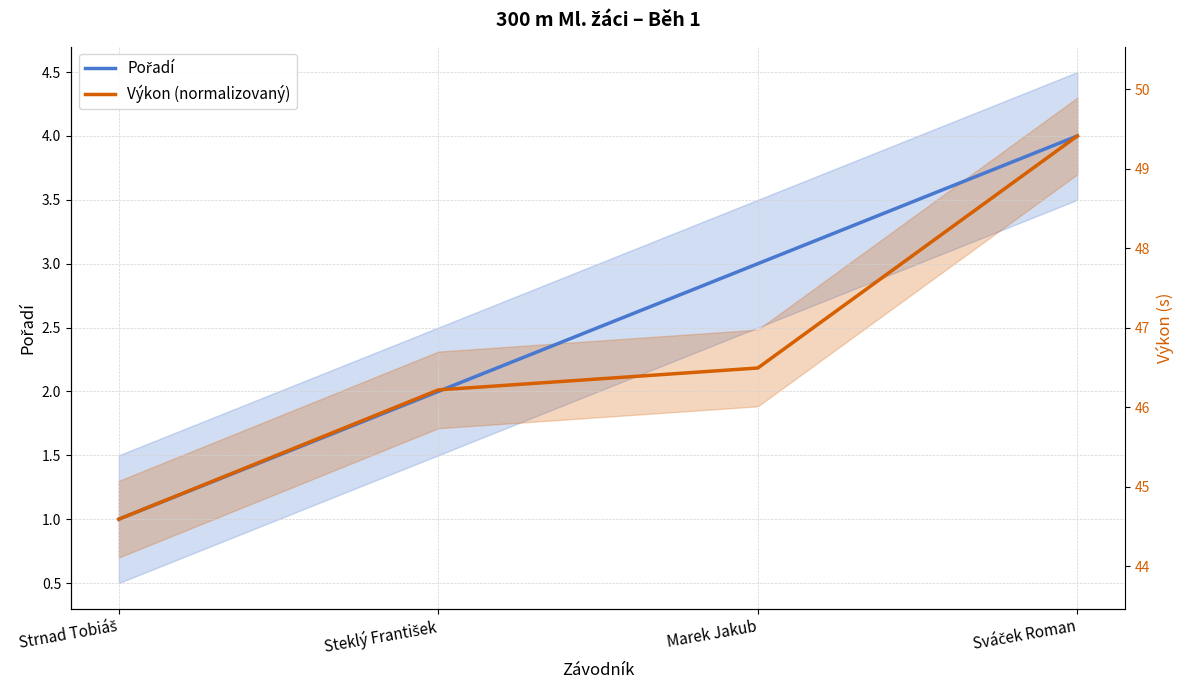

What is the label of the 4th point from the left?

Sváček Roman